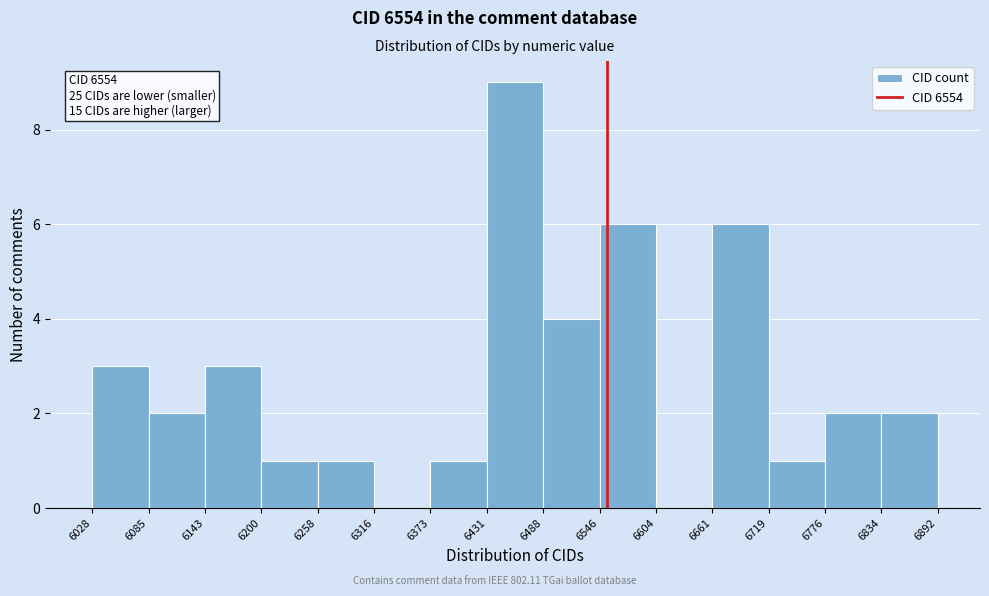

Over which range of the x-axis is the bar tallest?

6431 to 6488